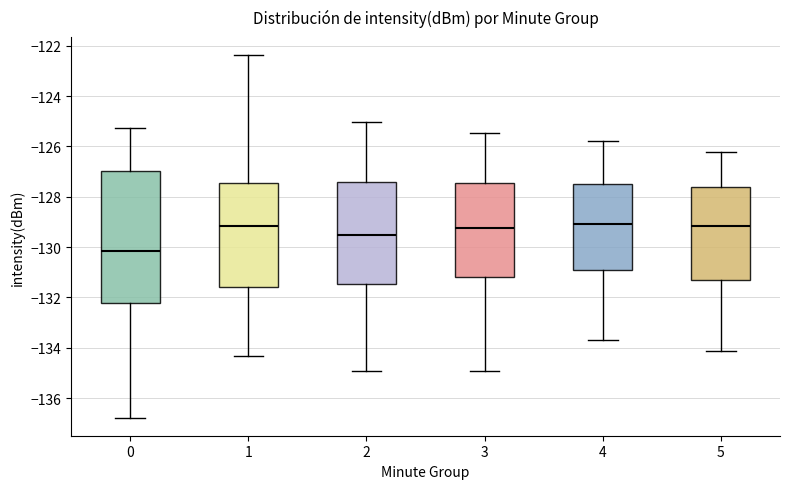

Which box has the lowest median line?

0